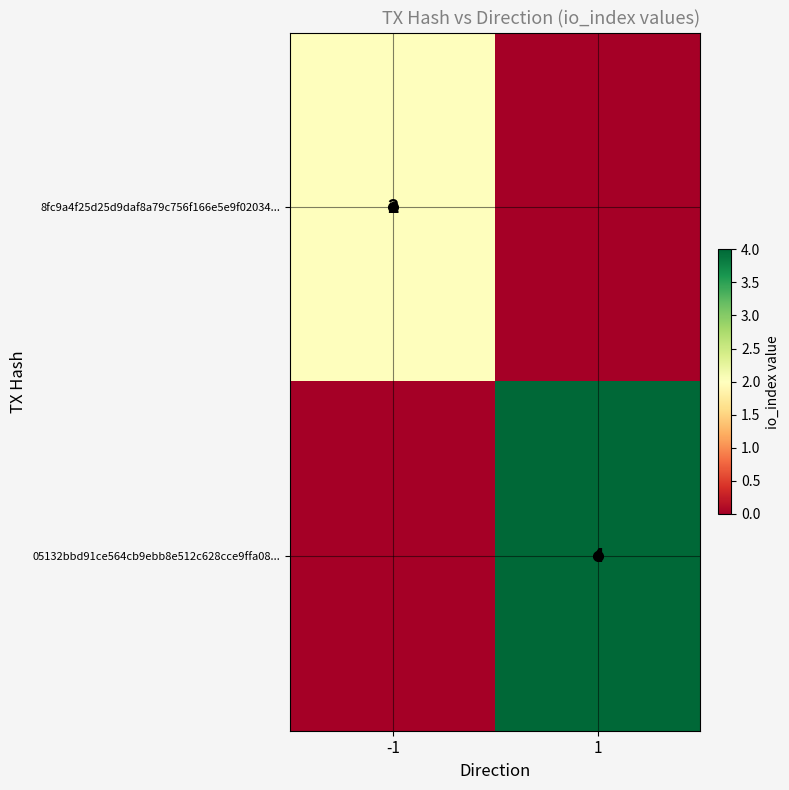

Is it true that 8fc9a4f25d25d9daf8a79c756f166e5e9f02034... equals 2 at -1?

True